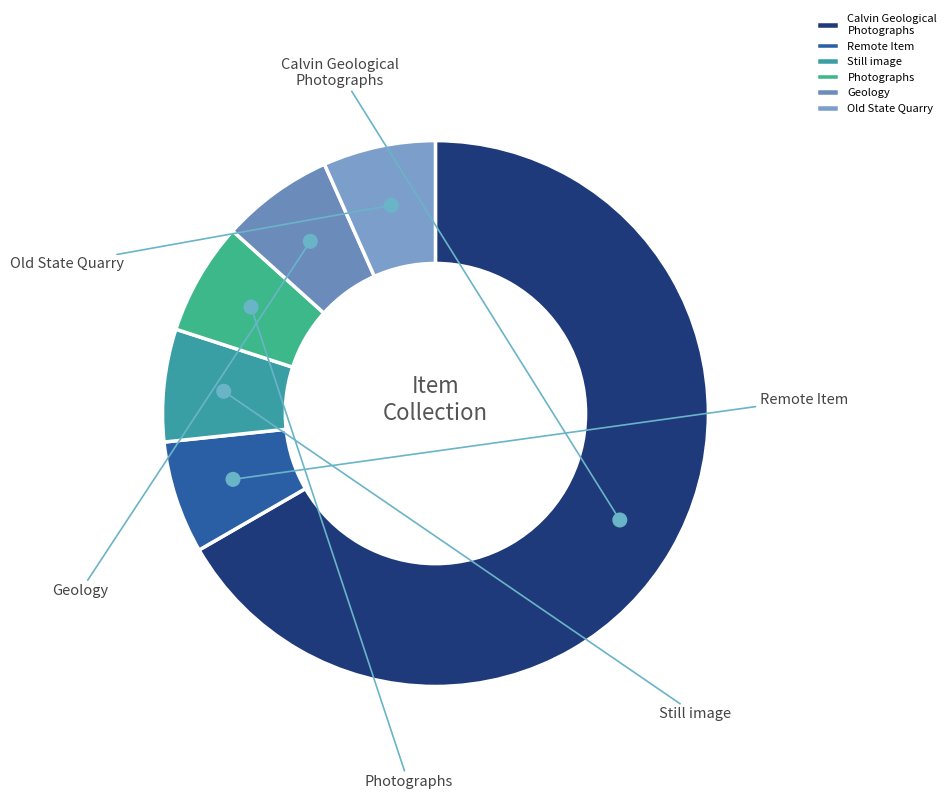

What is the largest slice in the pie chart?

Calvin Geological Photographs